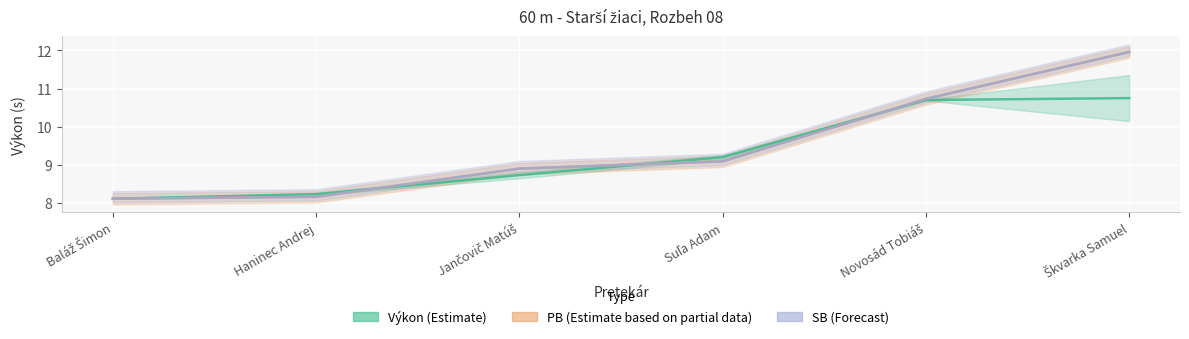

Which label corresponds to the smallest value in the chart?

Baláž Šimon